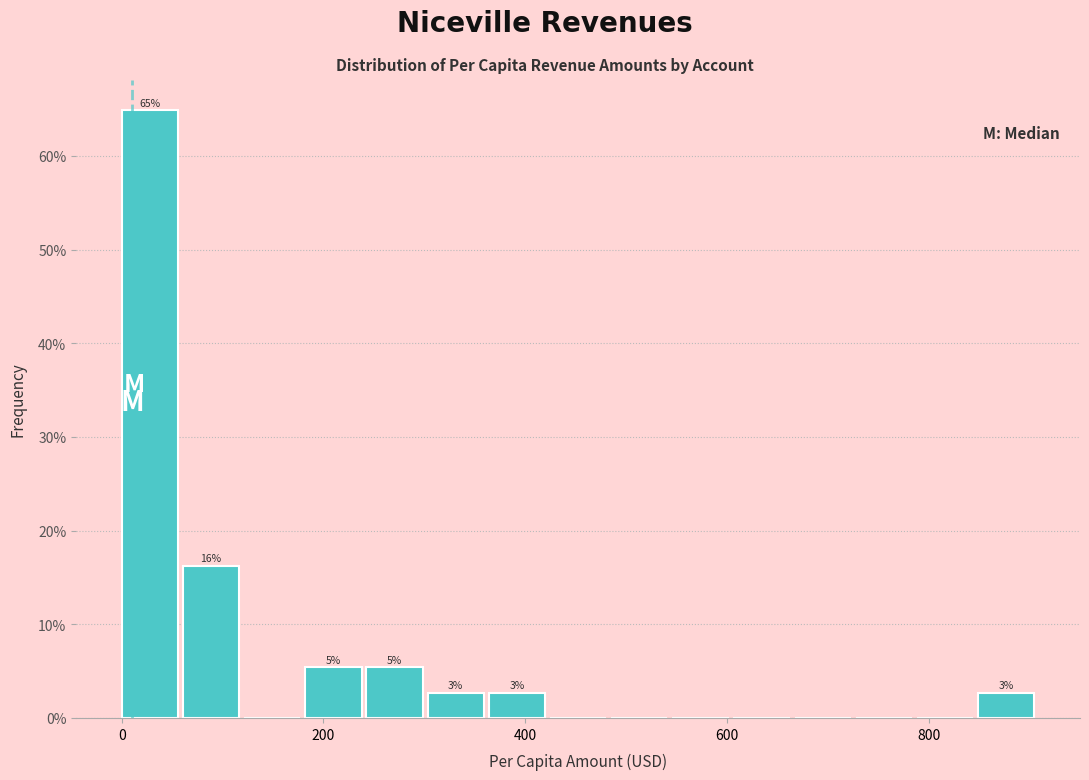

Around what value on the x-axis is the tallest bar? Give the approximate position of its centre, as read against the axis.

20